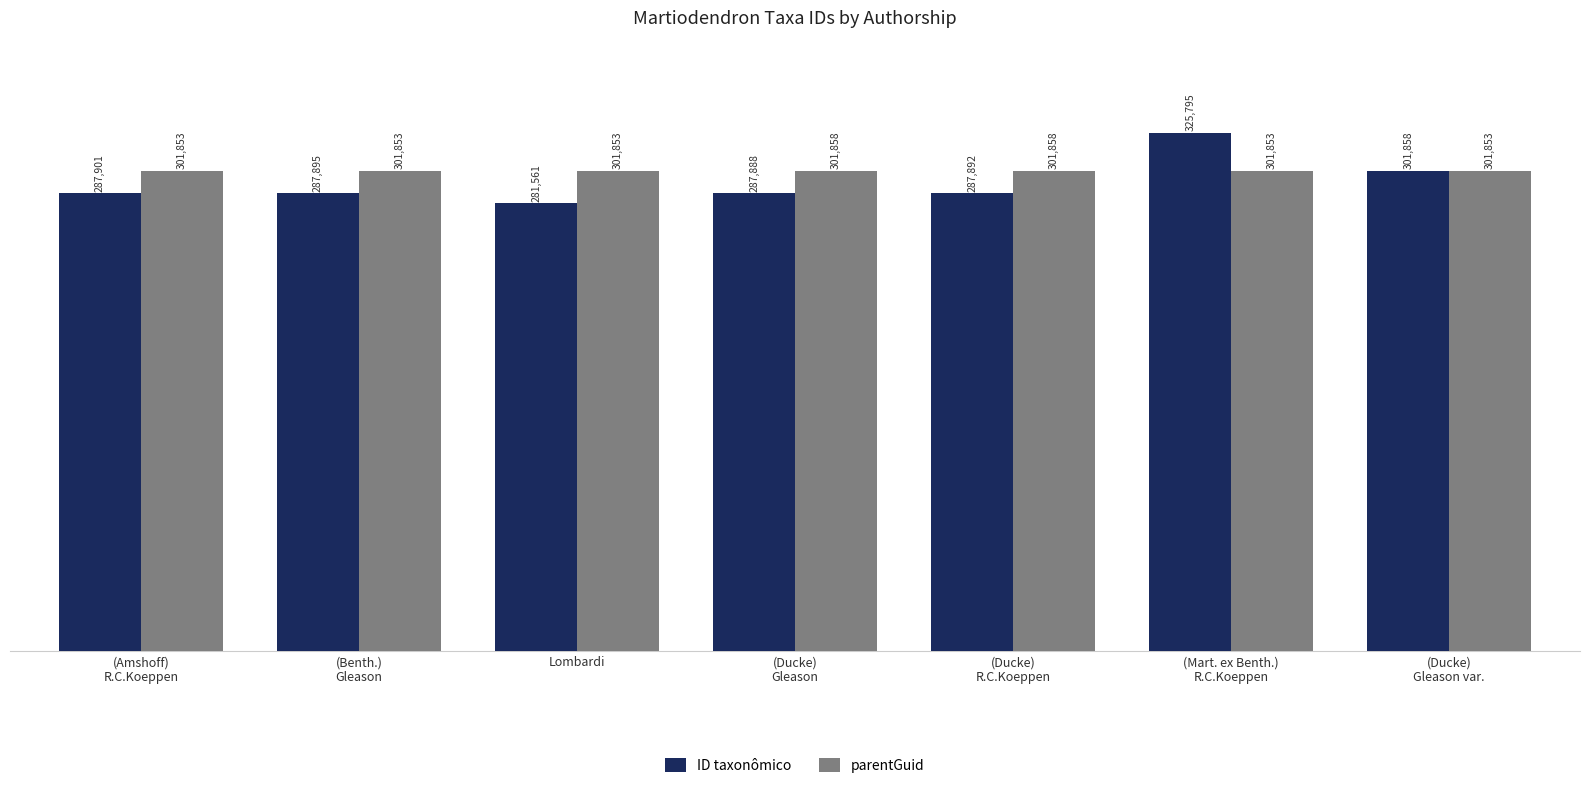

Which series changed the most between (Benth.)
Gleason and (Ducke)
Gleason?

ID taxonômico